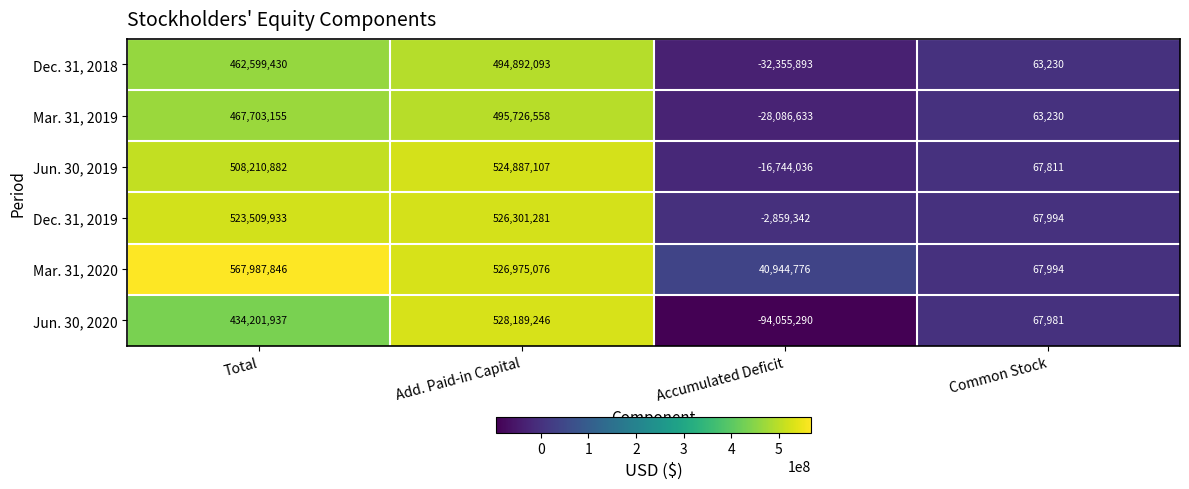

What is the sum of the Mar. 31, 2019 values at Total and Add. Paid-in Capital?

963429713